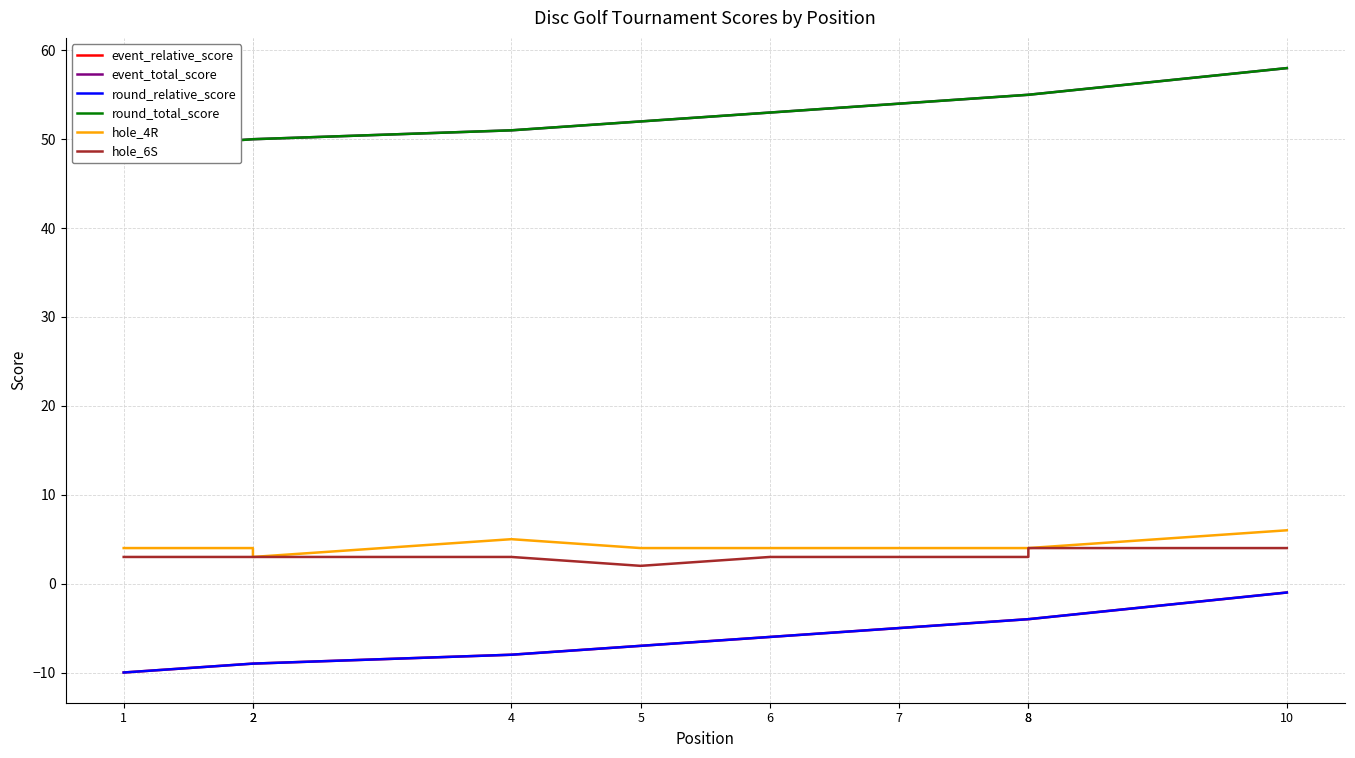

True or false: round_relative_score has more than 2 interior local peaks.

False